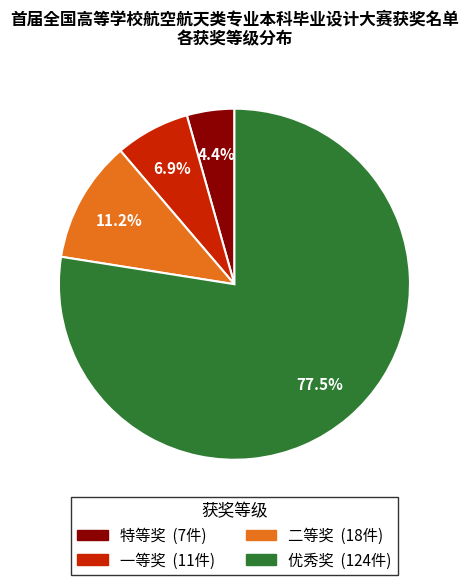

To the nearest percent, what is the average slice percentage?

25%